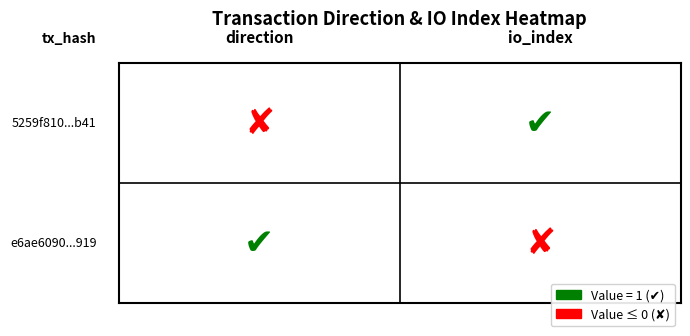

At -1, list the series in order from smallest to largest.

5259f810a1058201a0f49ed2ee9e24f35d02b41, e6ae6090d5c19e972297b3bfdad5e6f91832919